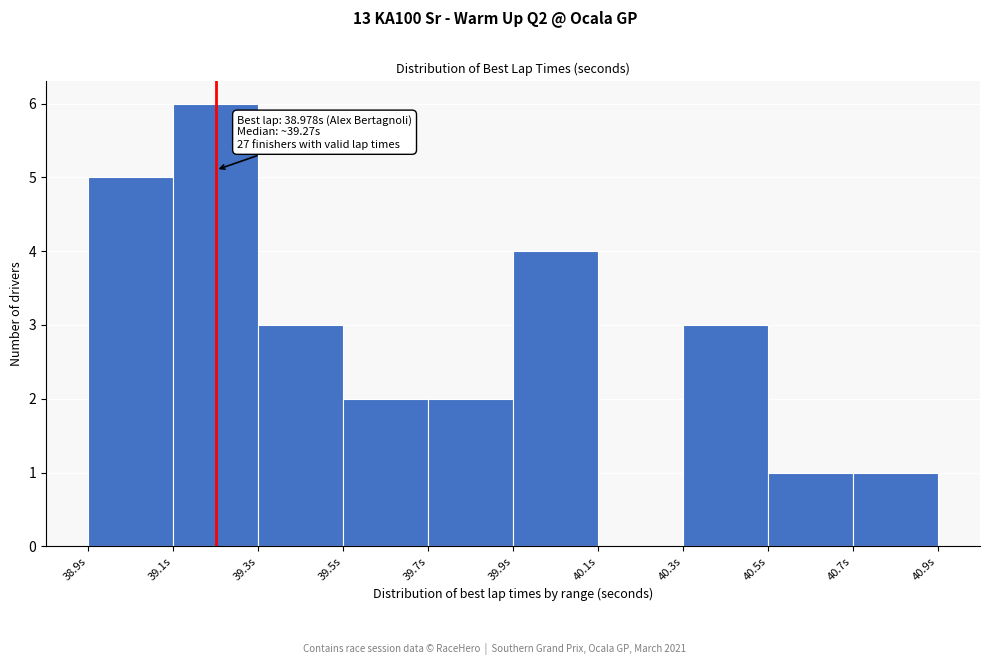

Over which range of the x-axis is the bar tallest?

39.1 to 39.3